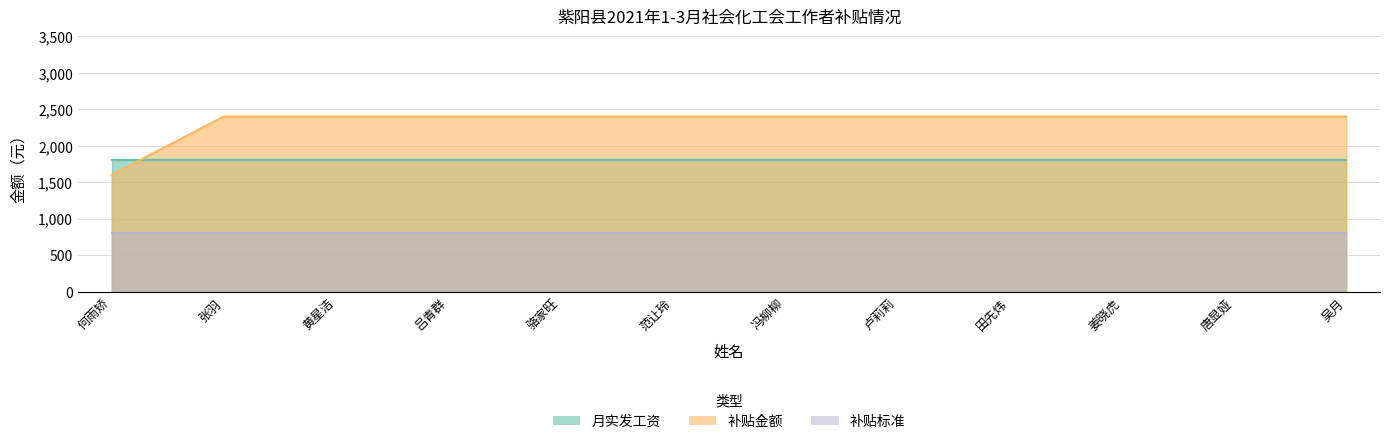

The 月实发工资 series shows 1800 at 田先炜. True or false?

True